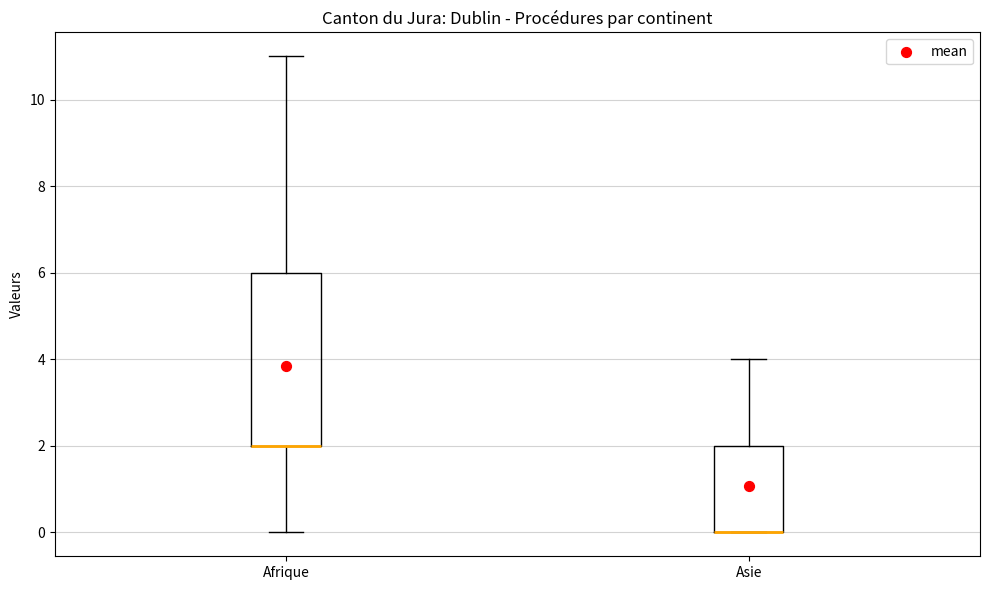

Which box is the tallest, from its lower edge to its upper edge?

Afrique